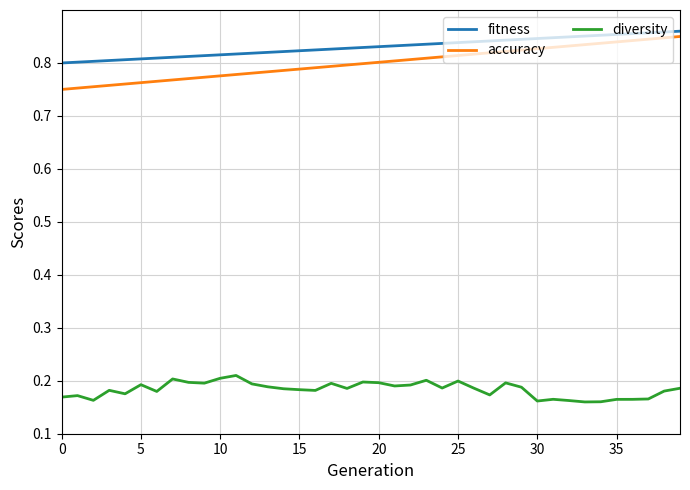

True or false: fitness and diversity cross at least once.

False